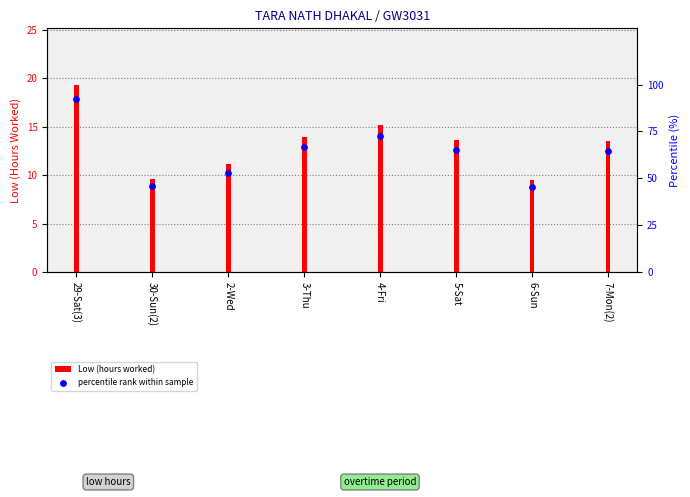

Approximately how many times larger is the value at 5-Sat compared to 6-Sun?

1.4